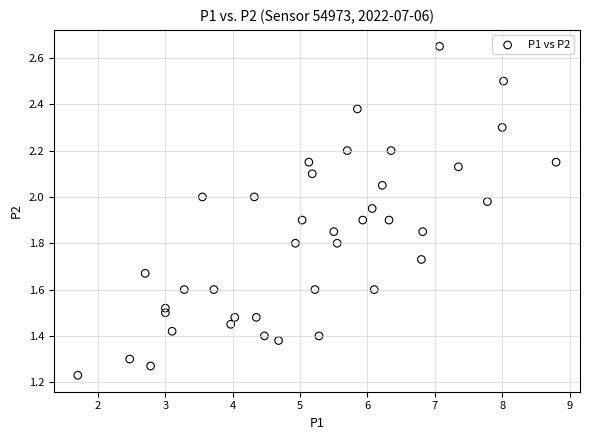

What is the range of X values (max minus min)?

7.1